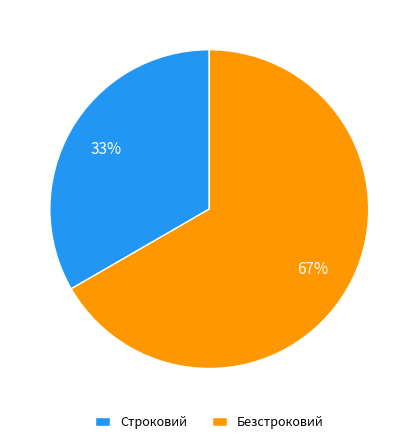

Which slice is the largest?

Безстроковий